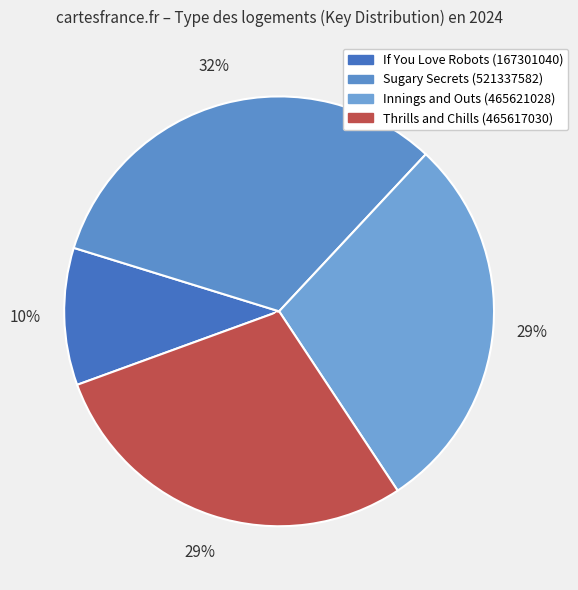

How many slices are in this pie chart?

4